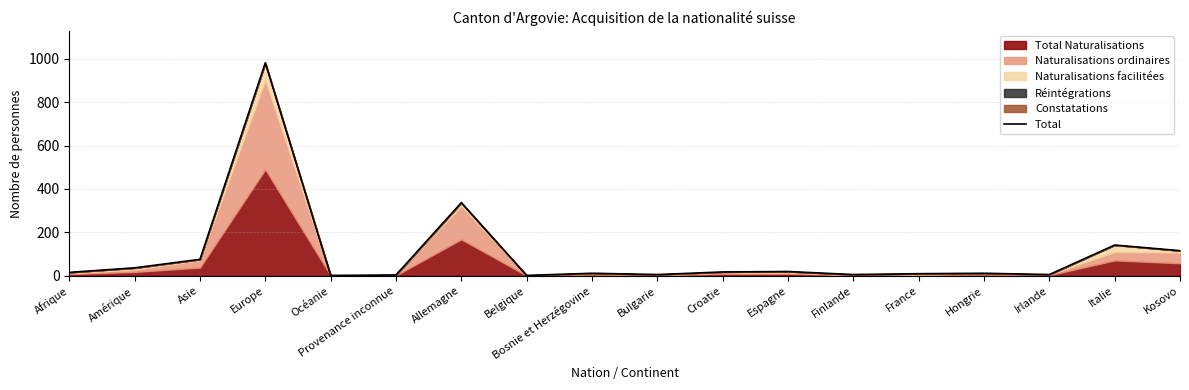

What is the difference between the values at Espagne and Bosnie et Herzégovine?

8